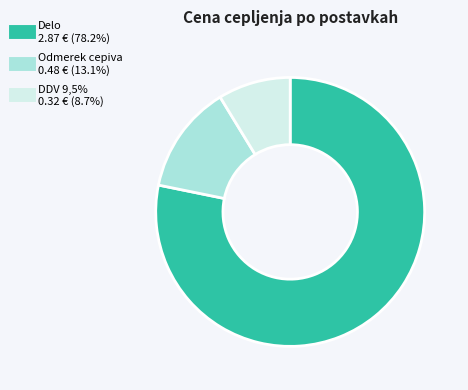

Do Odmerek cepiva and DDV 9,5% together represent more than half of the pie?

No